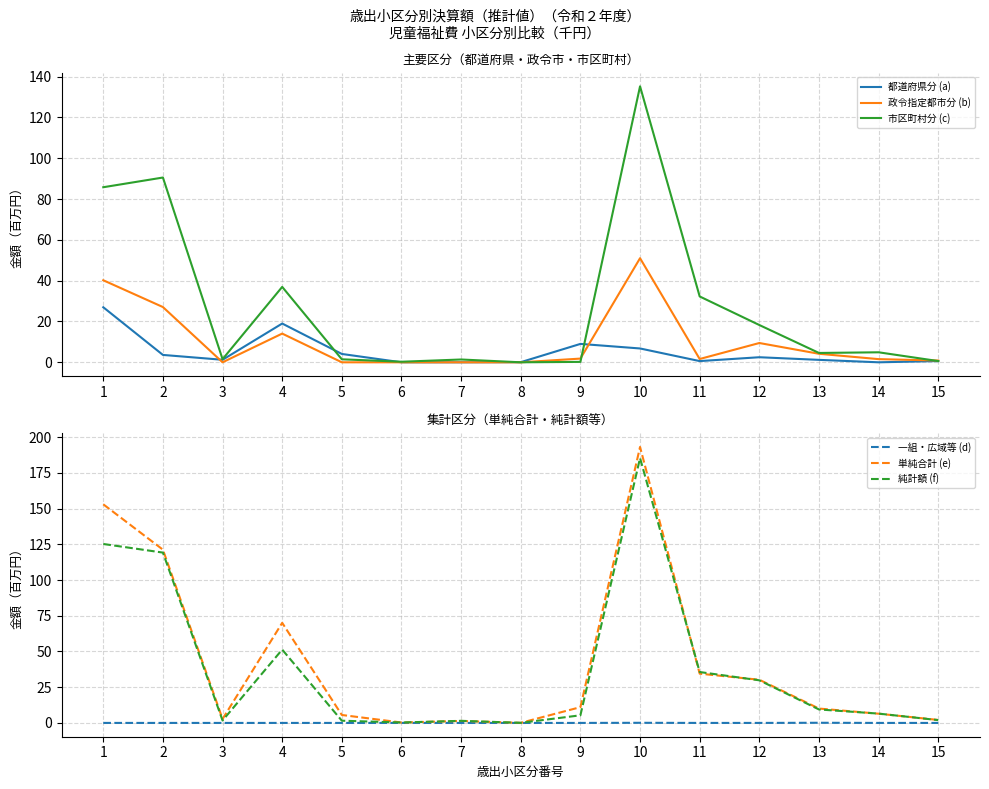

Which series has the largest total across all categories?

単純合計 (e)